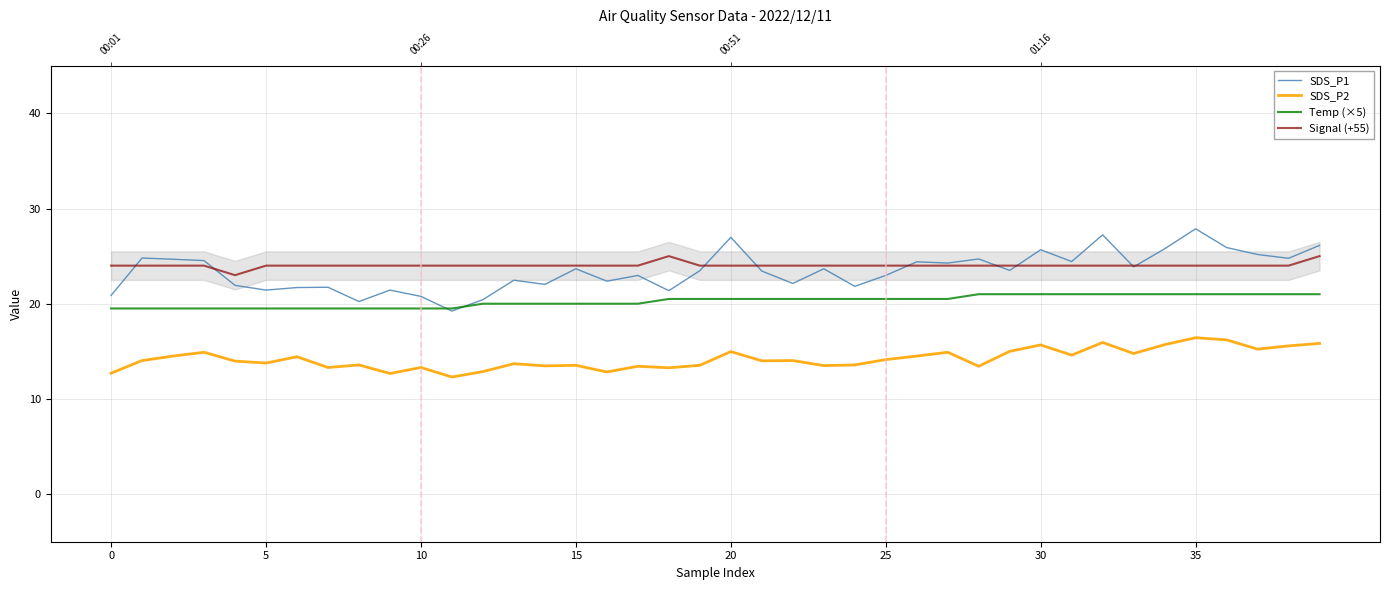

Is the value of Temp (×5) at 26 greater than the value of SDS_P2 at 30?

Yes